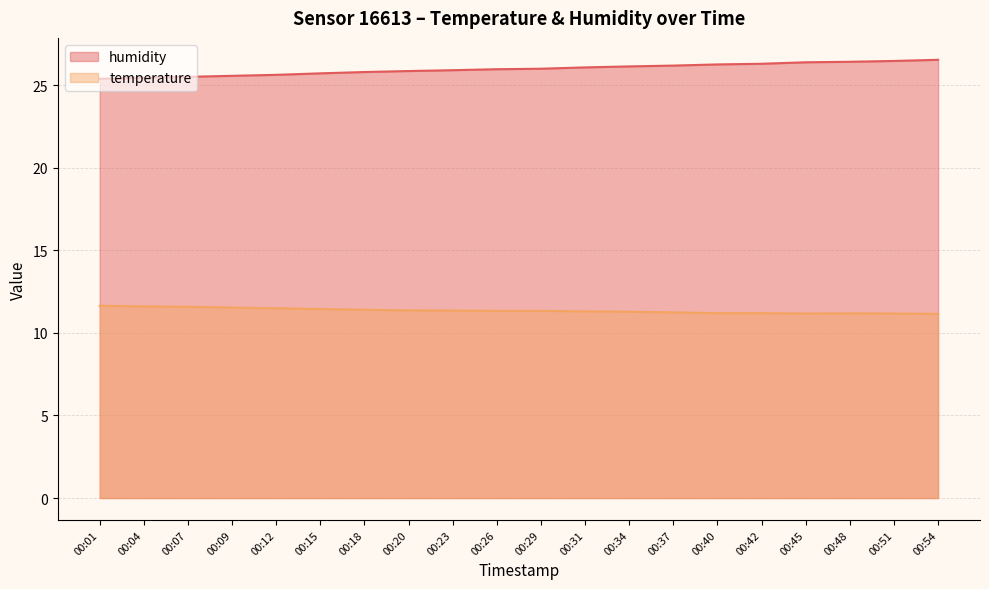

List the labels in order of temperature value, largest first.

00:01, 00:04, 00:07, 00:09, 00:12, 00:15, 00:18, 00:20, 00:23, 00:26, 00:29, 00:31, 00:34, 00:37, 00:40, 00:42, 00:48, 00:45, 00:51, 00:54